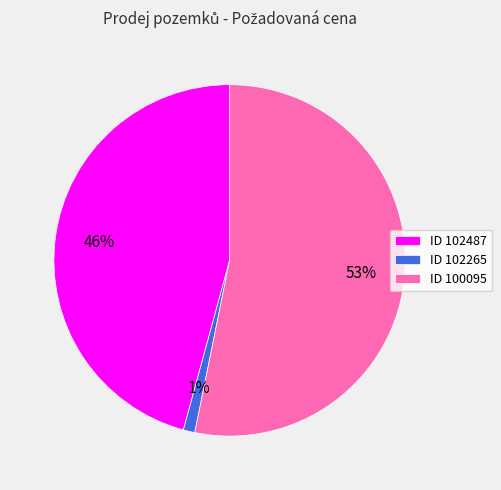

To the nearest percent, what is the difference between the largest and smallest slice percentages?

52%